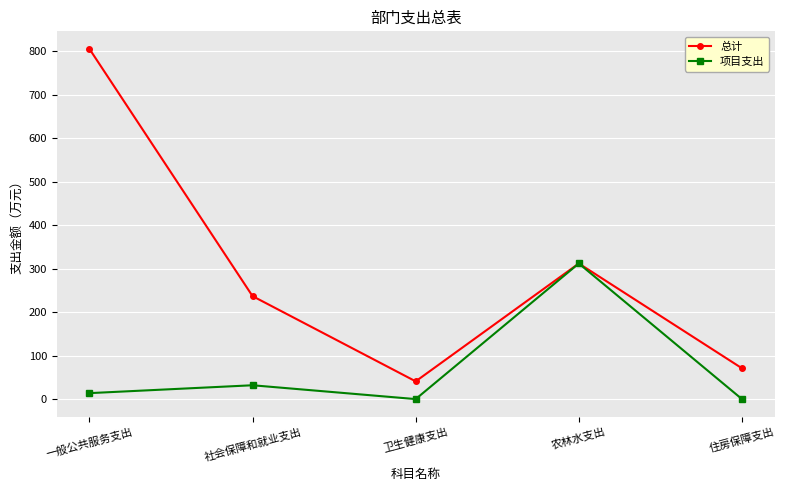

At which label is 项目支出 closest to 155?

社会保障和就业支出